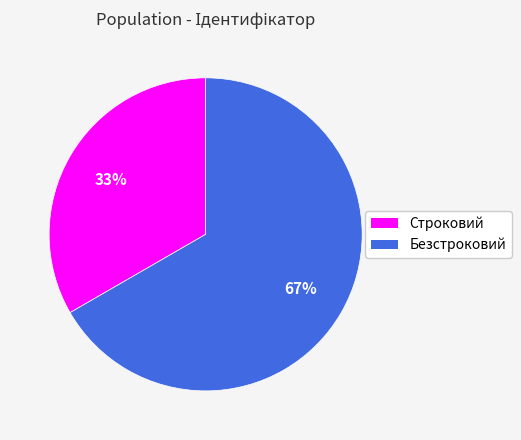

To the nearest percent, what is the combined percentage of Безстроковий and Строковий?

100%